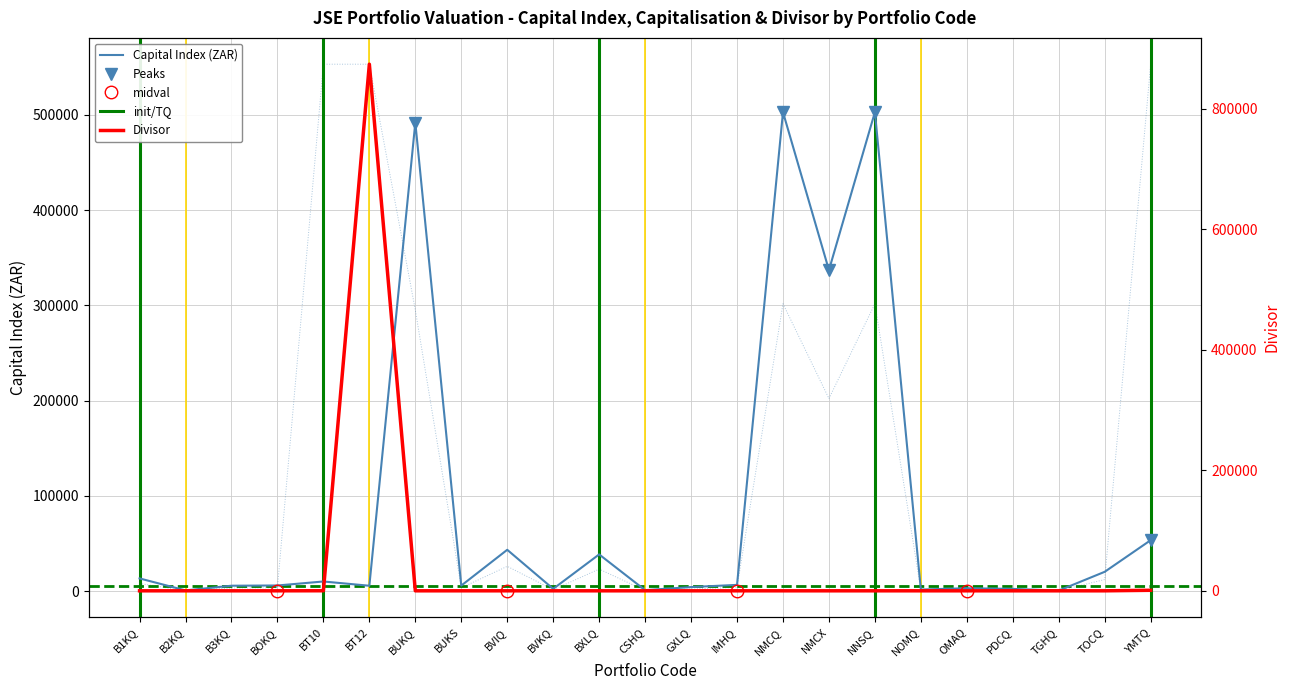

Reading left to right, list all the values displayed in this chart.

Capital Index (ZAR): B1KQ=13368.6	B2KQ=794.7	B3KQ=5702.9	BOKQ=5949.0	BT10=10148.1	BT12=5672.6	BUKQ=491800.0	BUKS=5840.0	BVIQ=43407.0	BVKQ=2437.8	BXLQ=38561.0	CSHQ=1059.0	GXLQ=4286.3	IMHQ=6579.0	NMCQ=502730.0	NMCX=336930.0	NNSQ=502768.0	NOMQ=1678.1	OMAQ=3061.5	PDCQ=2370.0	TGHQ=606.0	TOCQ=20310.8	YMTQ=53487.6
Portfolio Capitalisation: B1KQ=1.0	B2KQ=1.0	B3KQ=1.0	BOKQ=1.0	BT10=100.0	BT12=873961.8	BUKQ=1.0	BUKS=1.0	BVIQ=1.0	BVKQ=1.0	BXLQ=1.0	CSHQ=1.0	GXLQ=0.9	IMHQ=1.0	NMCQ=1.0	NMCX=1.0	NNSQ=1.0	NOMQ=1.0	OMAQ=0.8	PDCQ=1.0	TGHQ=1.0	TOCQ=1.0	YMTQ=861.8